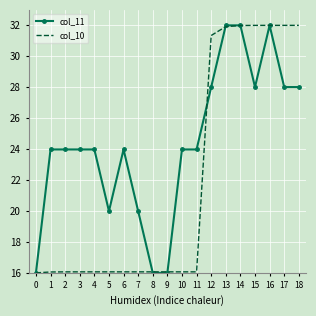

What are all the series names shown in the legend?

col_11, col_10